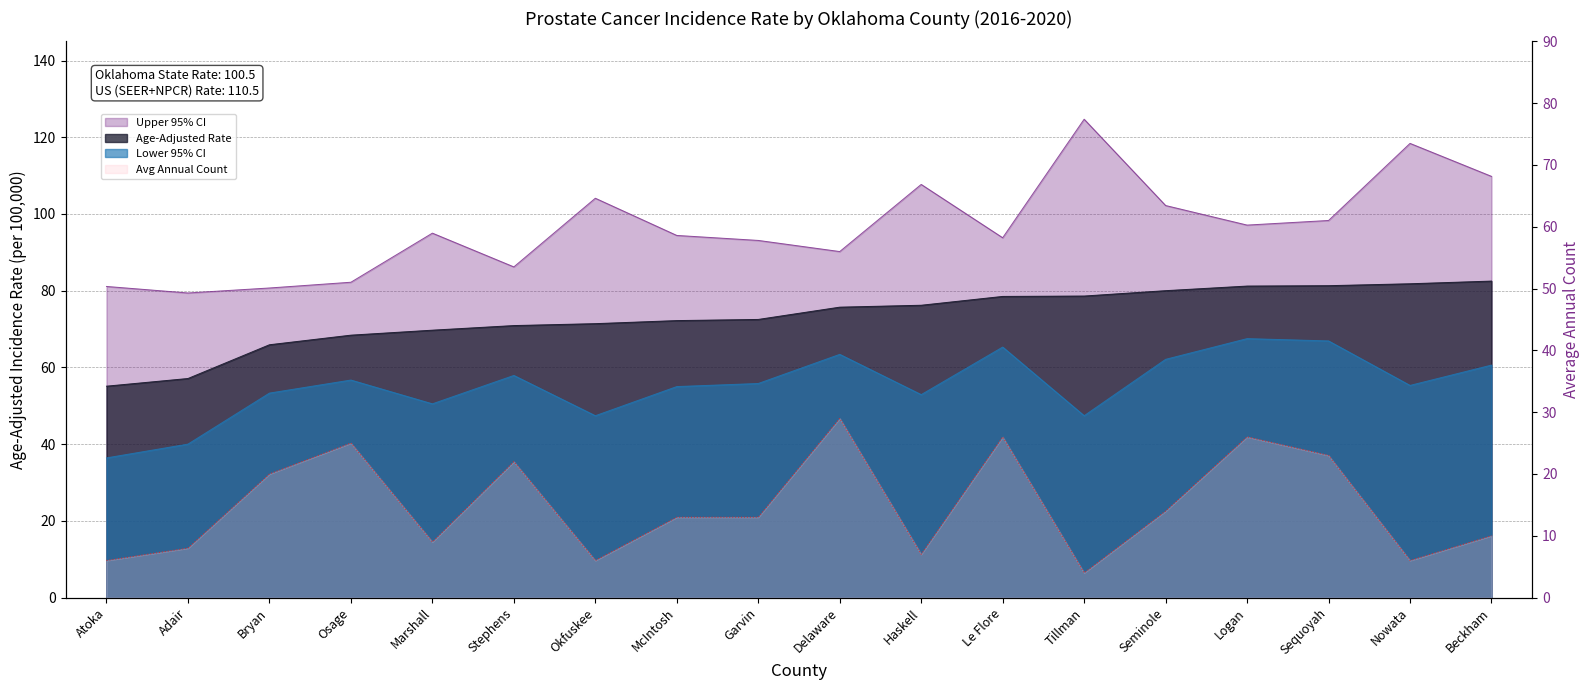

True or false: Avg Annual Count has a value of 7.7 at McIntosh.

False